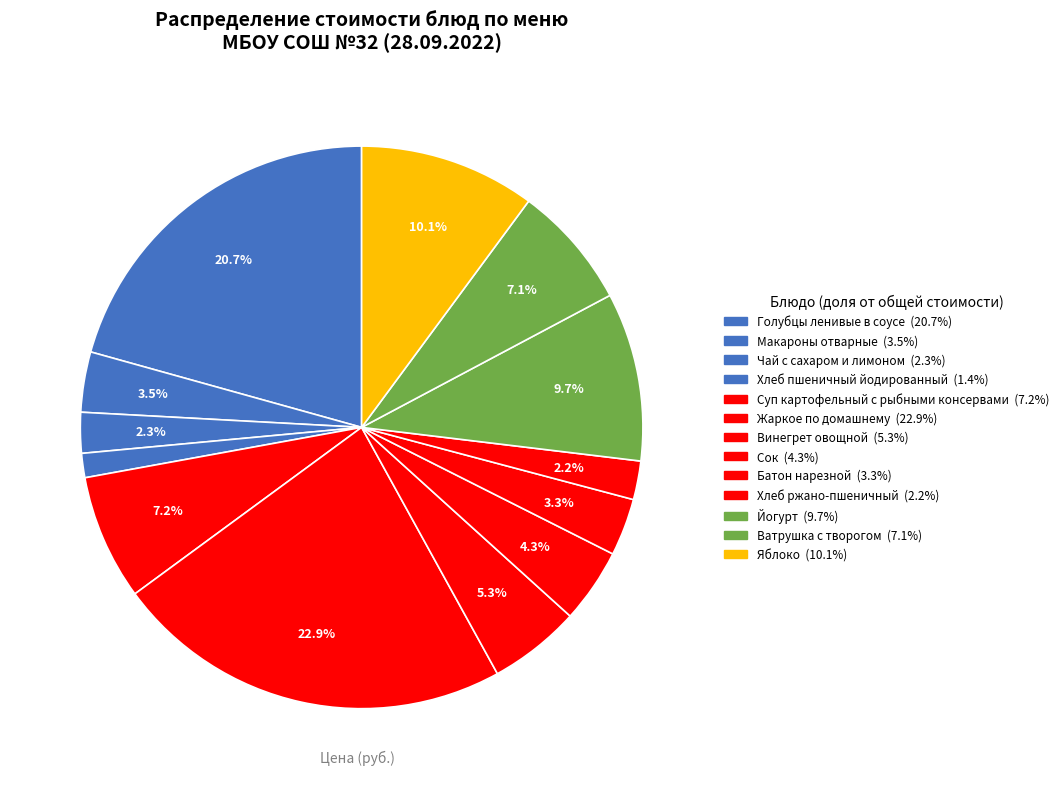

Count the number of slices in the pie.

13